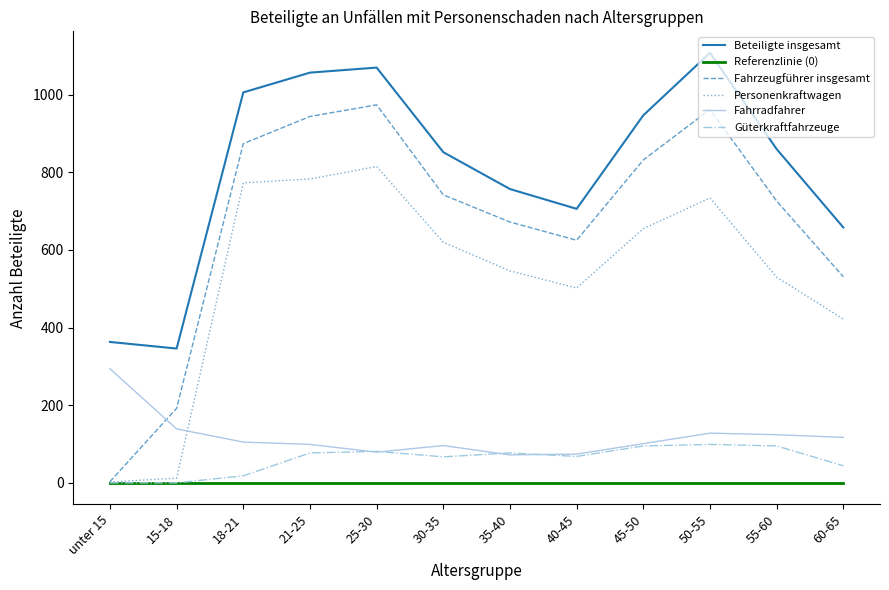

Is it true that Fahrzeugführer insgesamt equals 832 at 45-50?

True